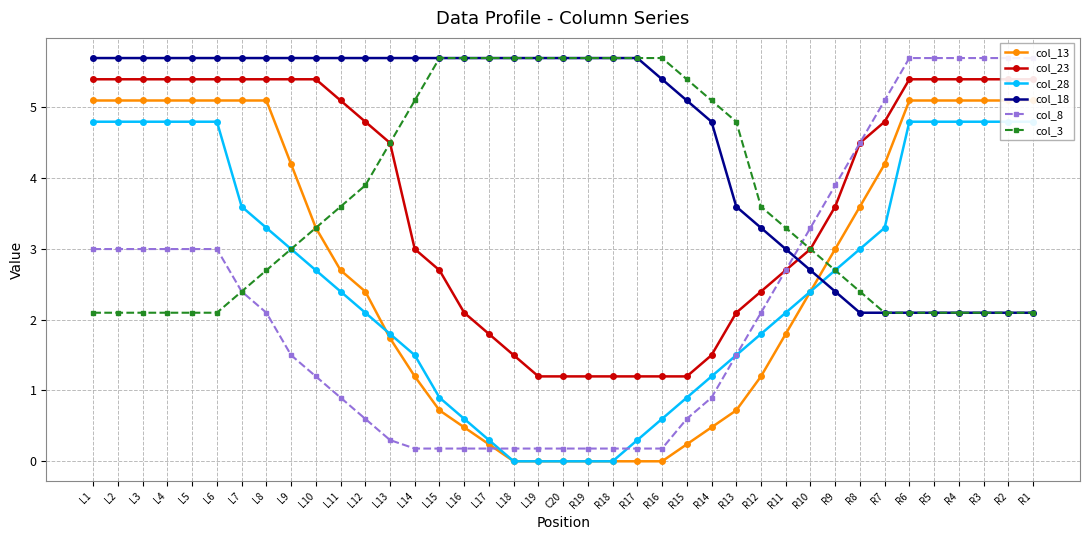

Which series has the widest spread of values?

col_8